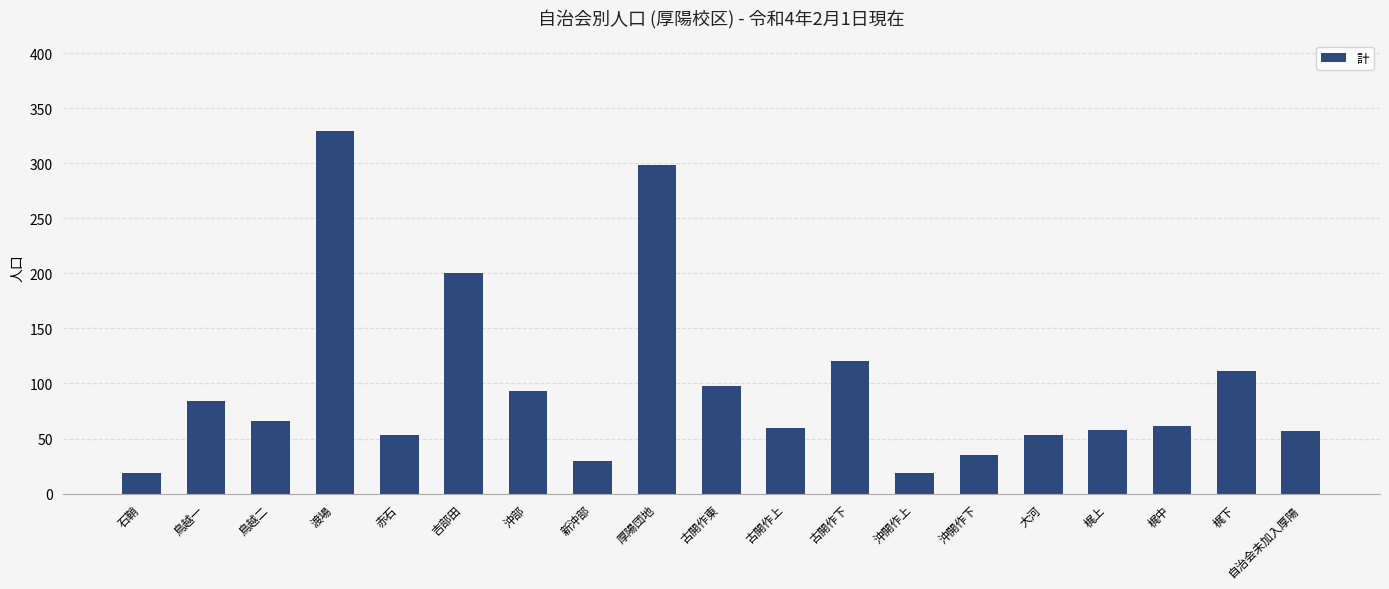

Which label corresponds to the largest value in the chart?

渡場